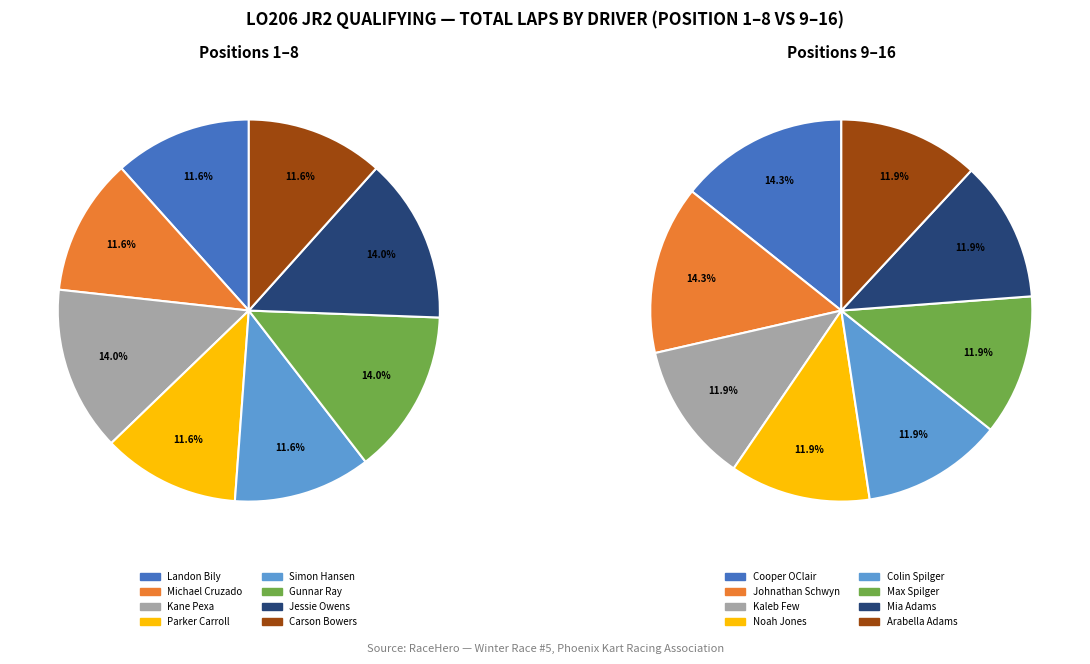

How many slices are in this pie chart?

16